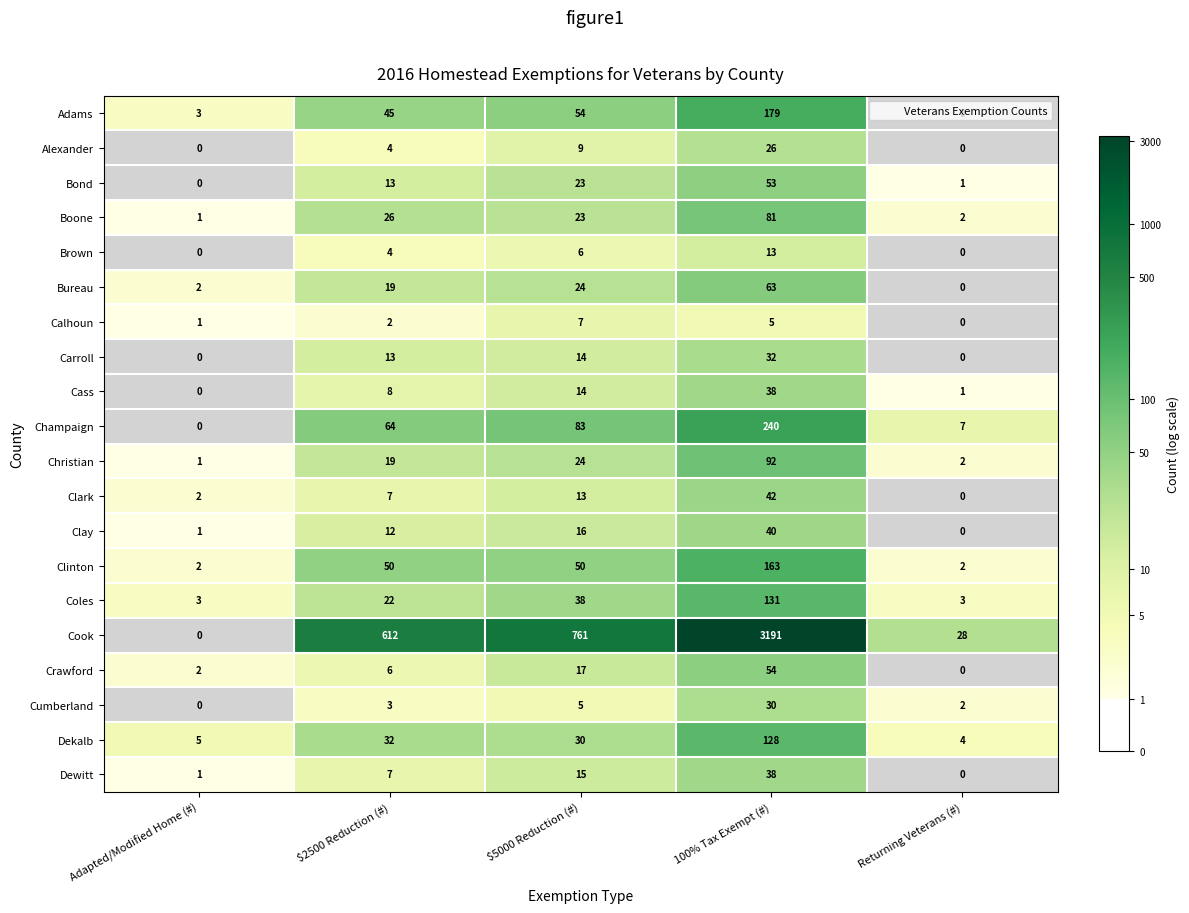

What is the greatest value displayed?

8.1